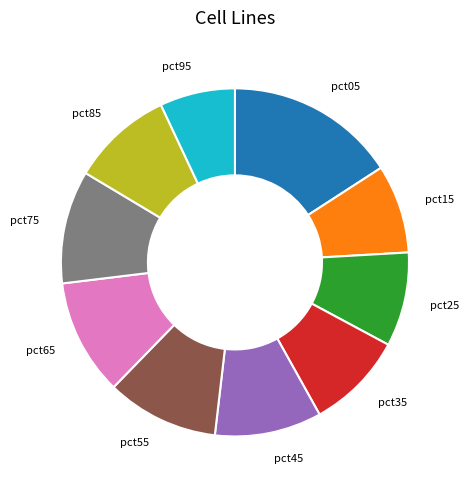

Combined, do pct95 and pct15 account for over 50%?

No